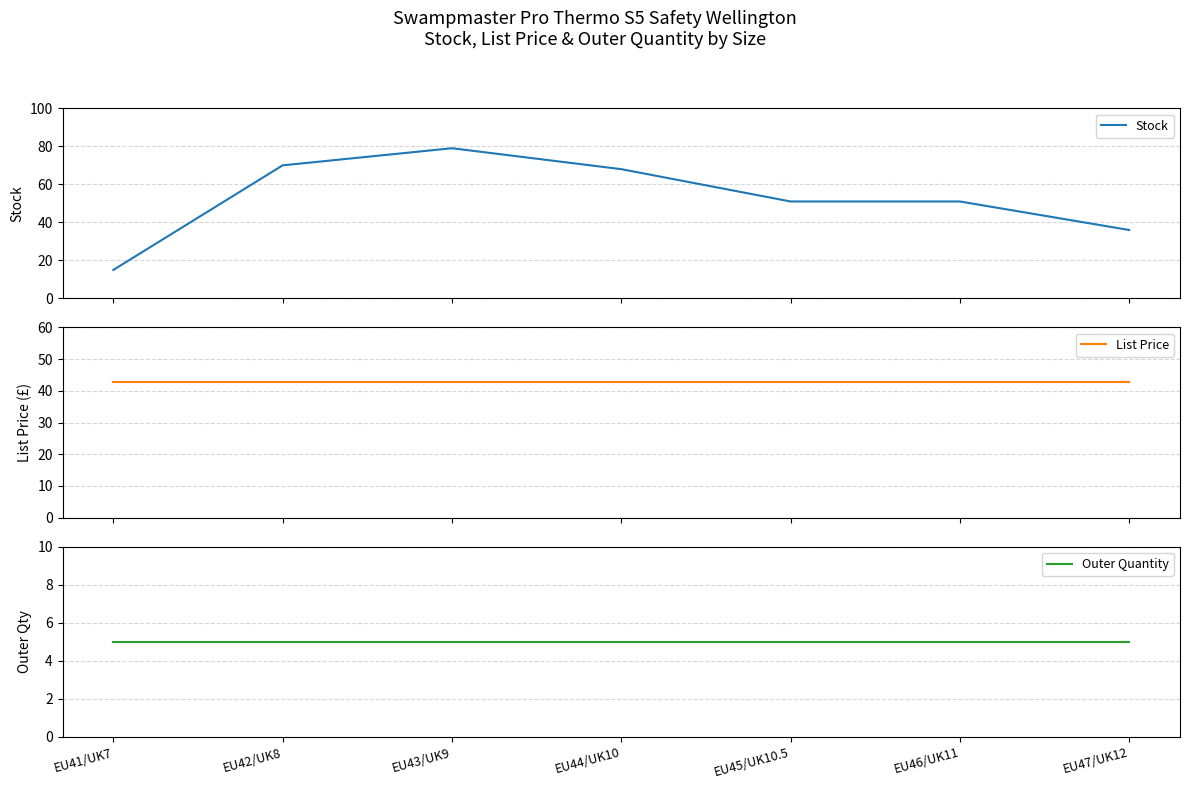

The Outer Quantity series shows 3.3 at EU43/UK9. True or false?

False